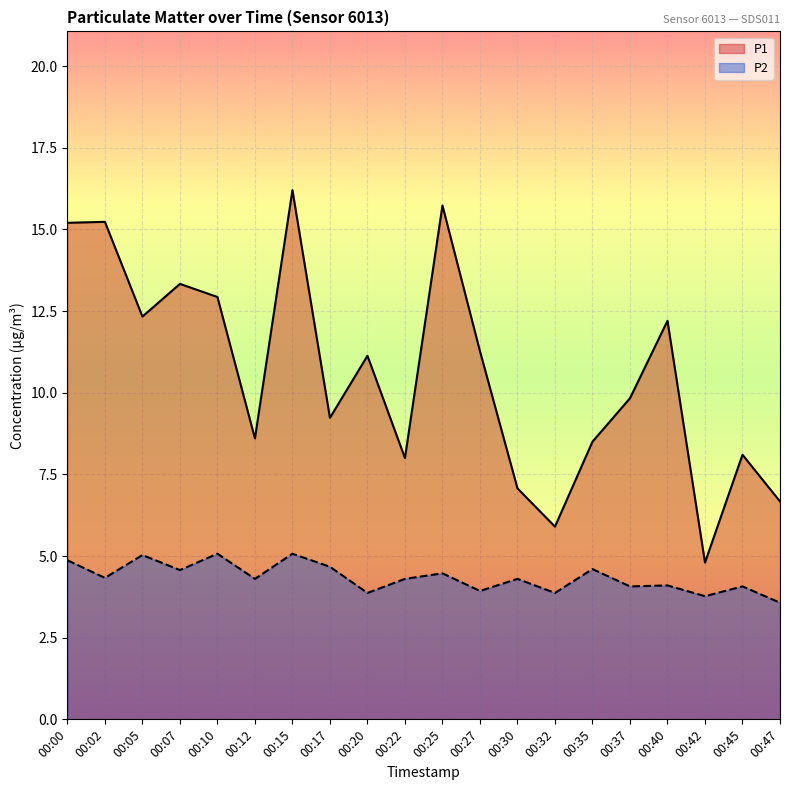

How many interior local valleys does the P2 series have?

8